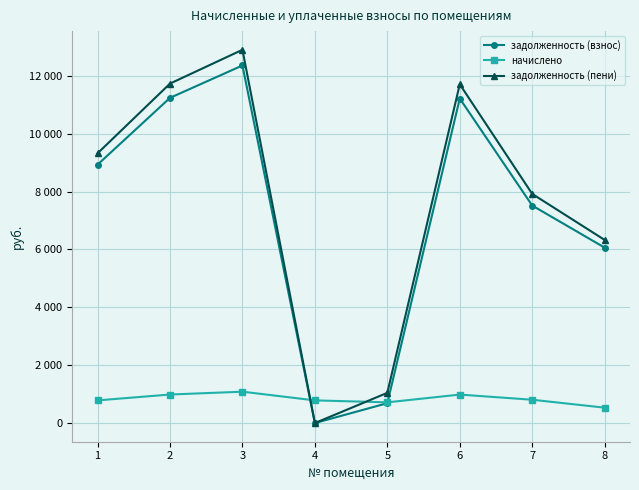

Which series changed the most between 1 and 7?

задолженность (взнос)